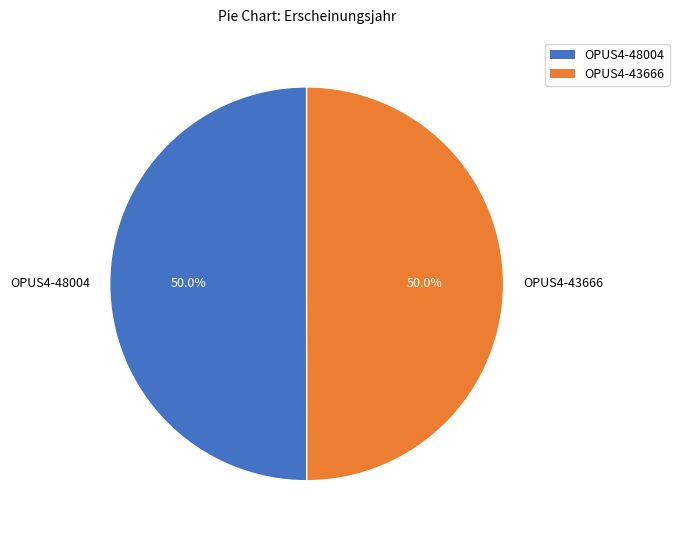

What is the ratio of the value at OPUS4-43666 to the value at OPUS4-48004?

1.0